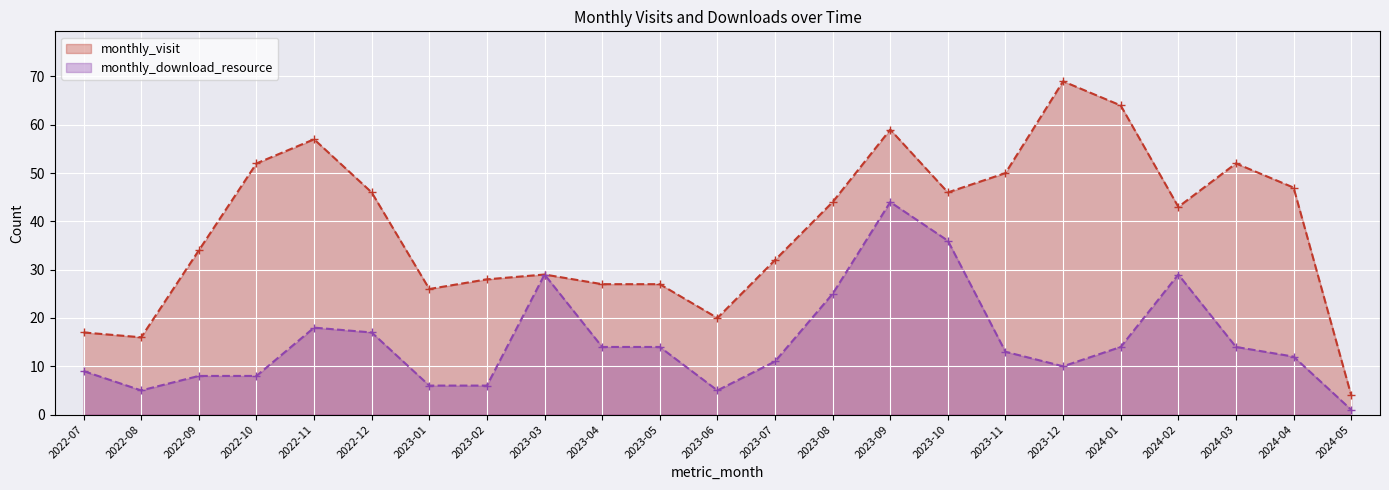

What is the difference between the highest and lowest values at 2023-06?

15